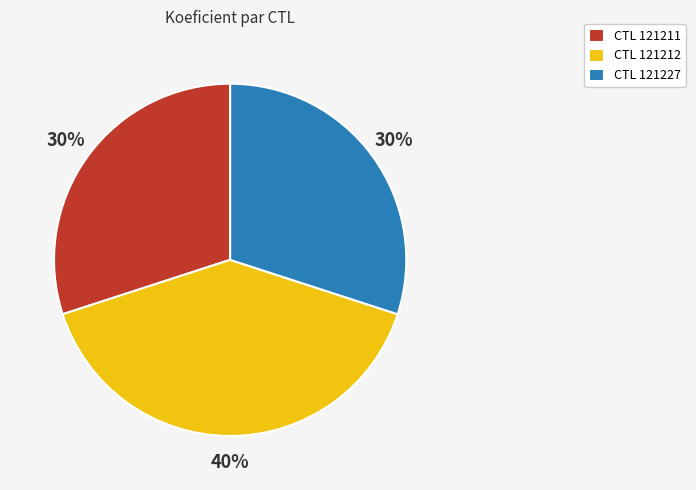

Is there a majority slice in this chart?

No